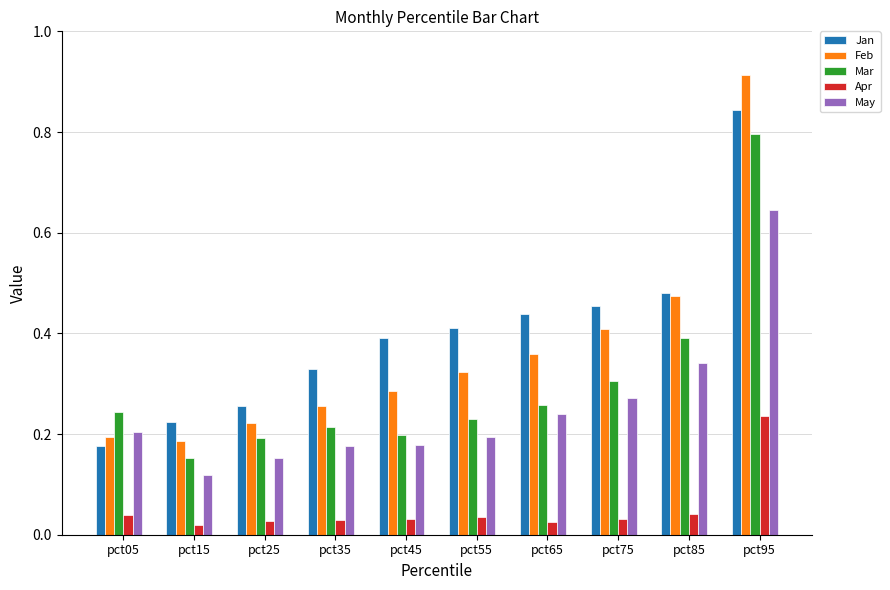

At which category does the chart reach its peak across all series?

pct95